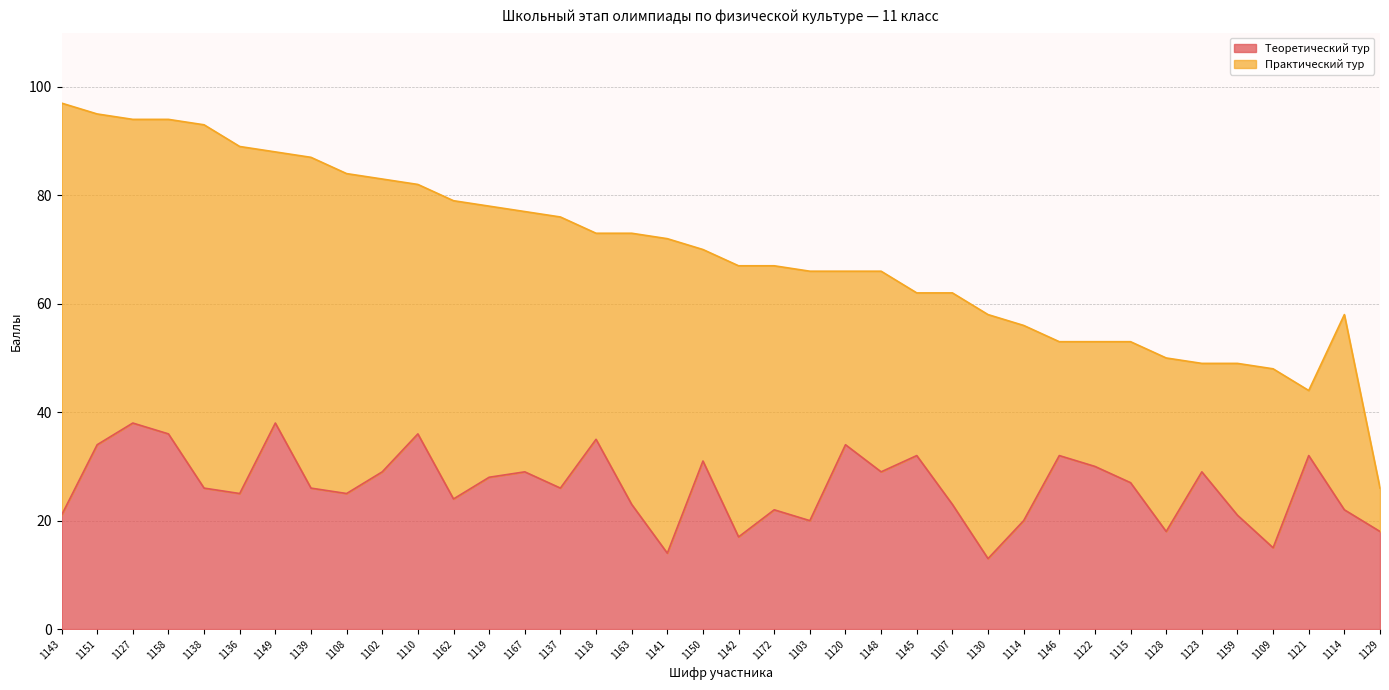

The value at 1130 is 13. True or false?

True